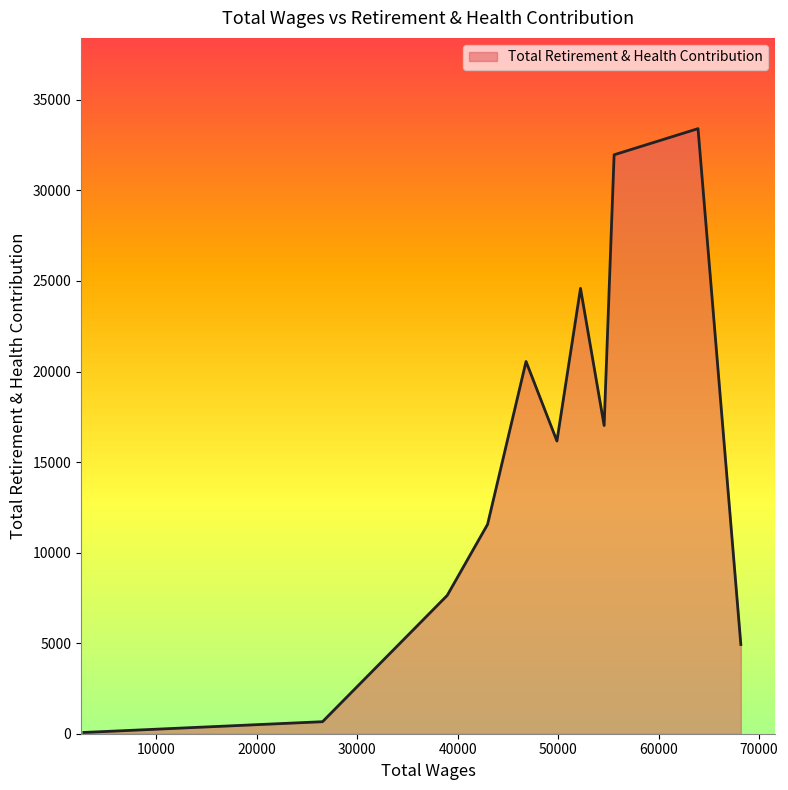

Which label corresponds to the smallest value in the chart?

2774.0